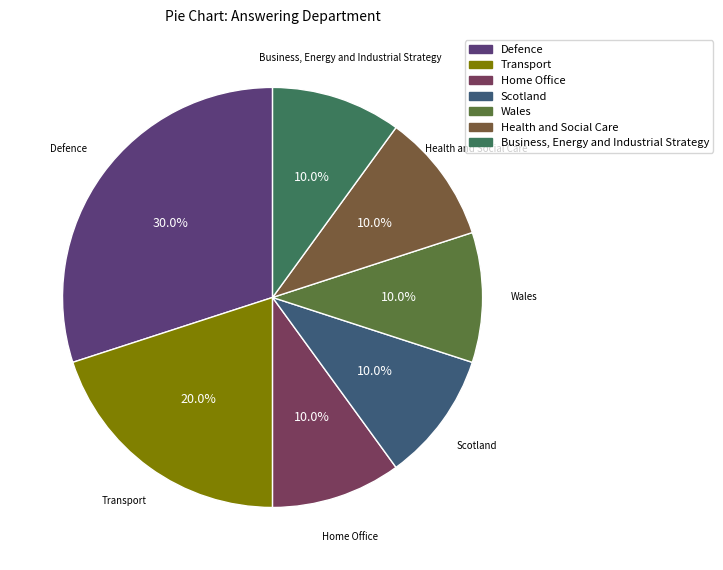

What percentage do Scotland and Business, Energy and Industrial Strategy together represent?

20.0%